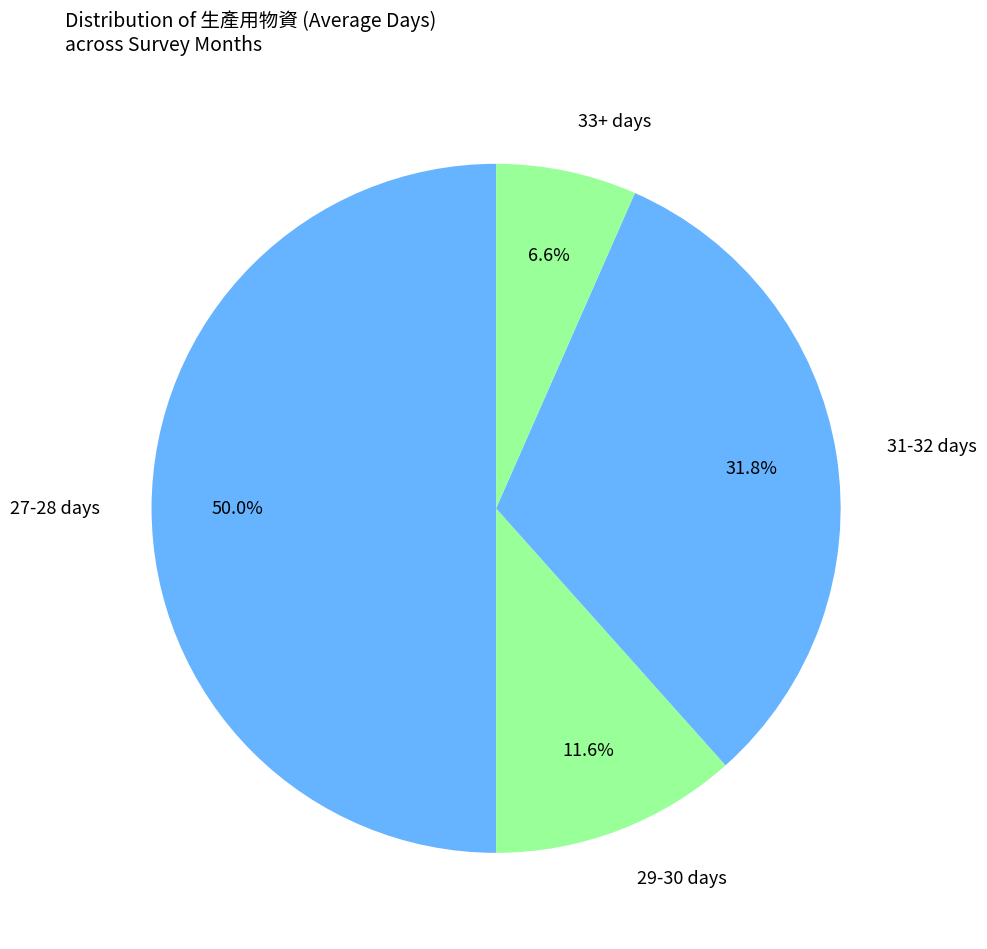

Count the number of slices in the pie.

4